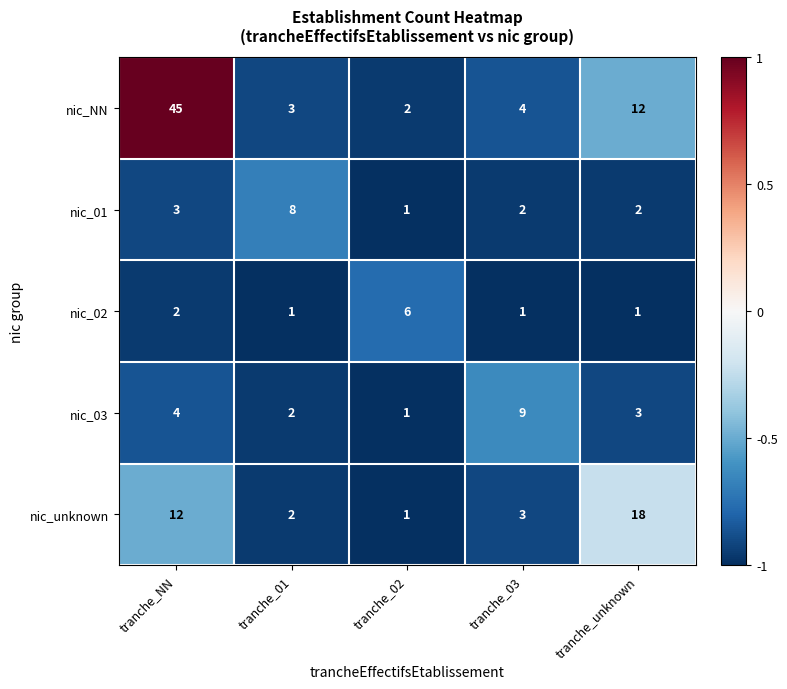

Which series has the largest total across all categories?

nic_NN